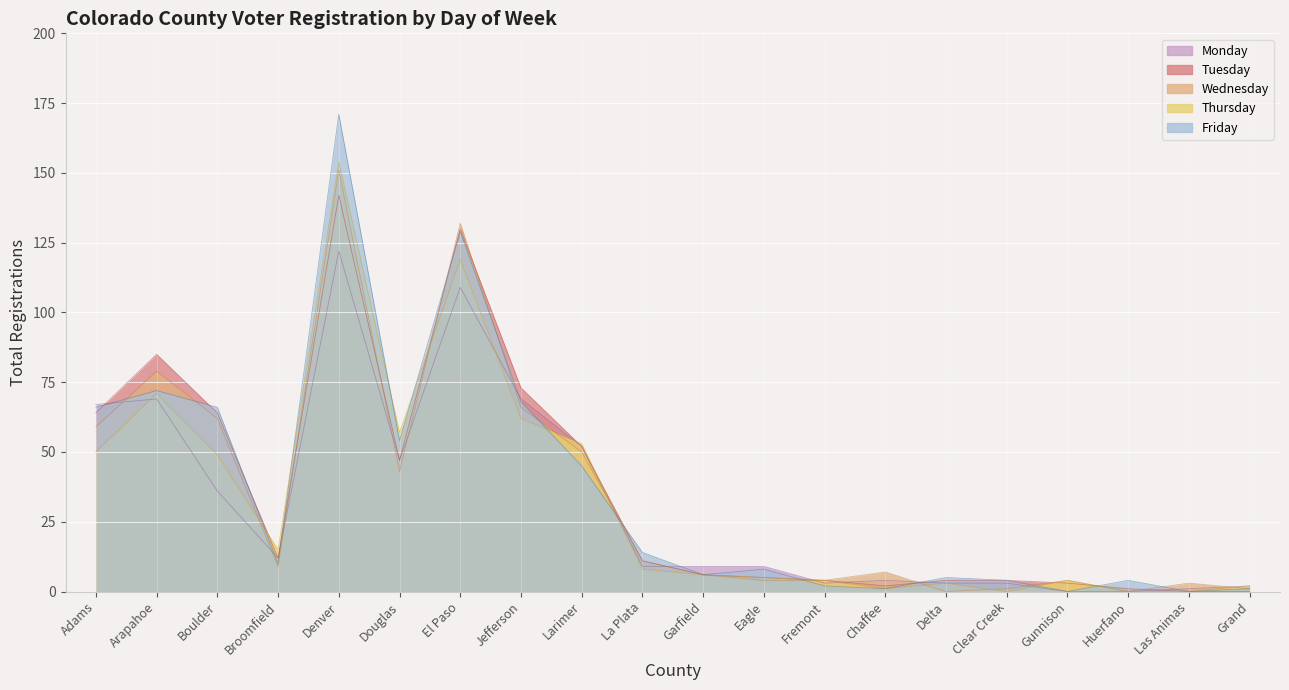

Rank the series by their maximum value, from highest to lowest.

Friday, Thursday, Wednesday, Tuesday, Monday